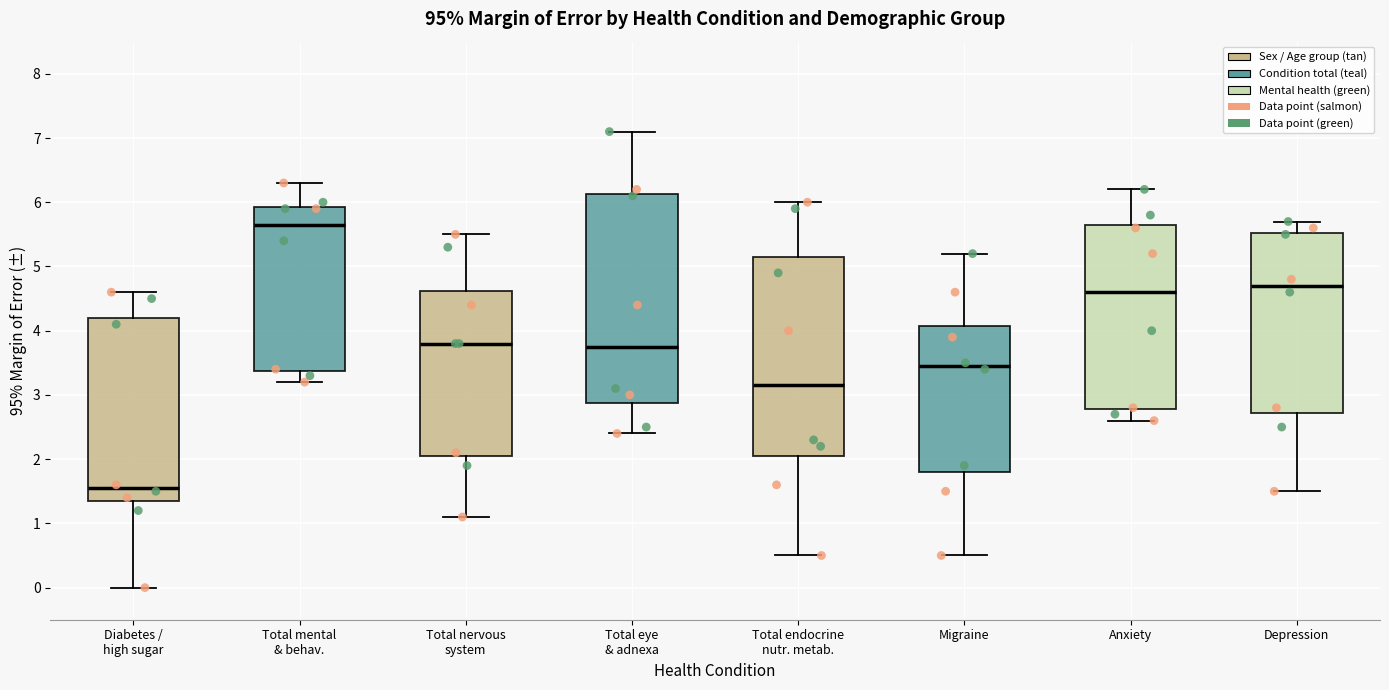

Reading left to right, read every box against the y-axis: the position of its median line, the range the box covers, and the ends of its whiskers. The values are not printed on the chart, so give them approximately, as read against the axis.

Diabetes / high sugar: median 1.6, box 1.4 to 4.2, whiskers 0.0 to 4.6
Total mental & behav.: median 5.7, box 3.4 to 5.9, whiskers 3.2 to 6.3
Total nervous system: median 3.8, box 2.1 to 4.6, whiskers 1.1 to 5.5
Total eye & adnexa: median 3.8, box 2.9 to 6.1, whiskers 2.4 to 7.1
Total endocrine nutr. metab.: median 3.2, box 2.1 to 5.2, whiskers 0.5 to 6.0
Migraine: median 3.5, box 1.8 to 4.1, whiskers 0.5 to 5.2
Anxiety: median 4.6, box 2.8 to 5.7, whiskers 2.6 to 6.2
Depression: median 4.7, box 2.7 to 5.5, whiskers 1.5 to 5.7